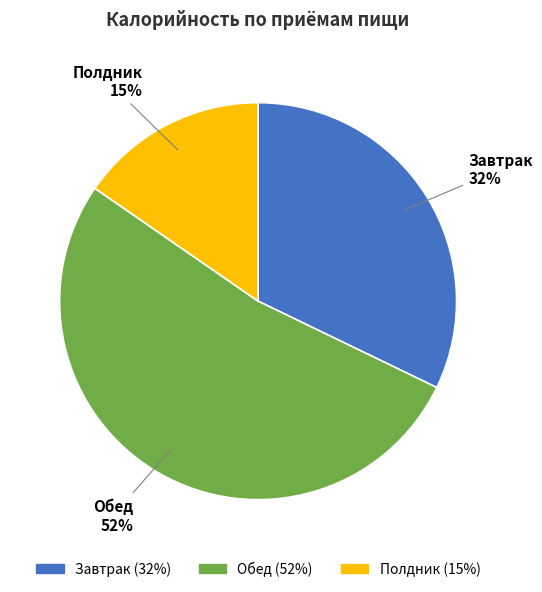

To the nearest percent, what portion does Полдник represent?

15%